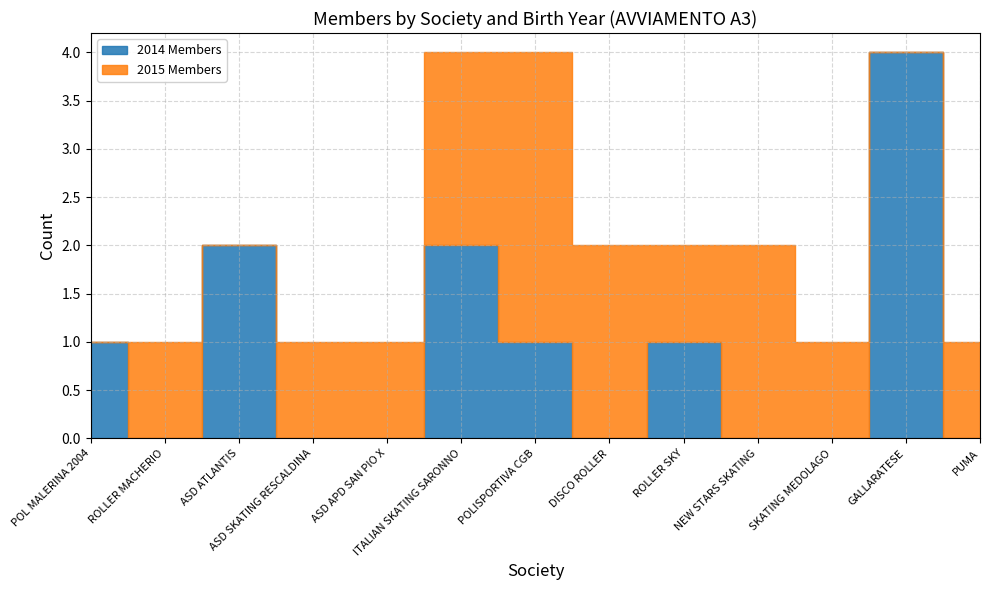

What is the value of the 2015 Members point at the 2nd from the left?

1